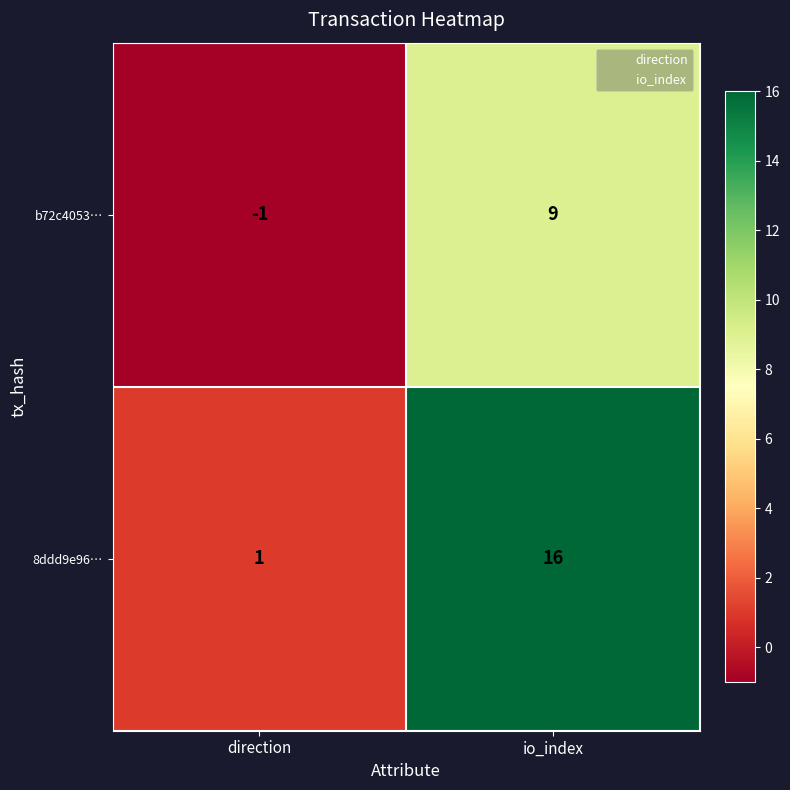

What is the sum of all b72c4053… values?

8